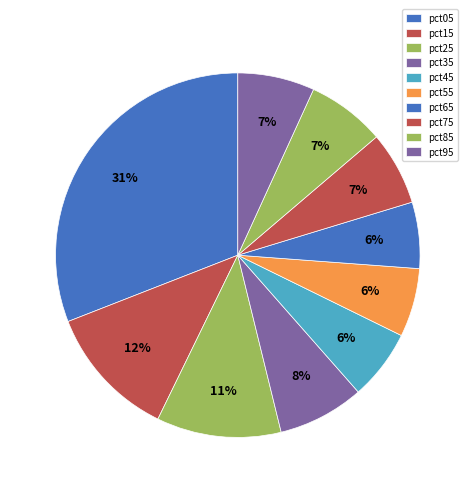

How many segments does this pie chart have?

10